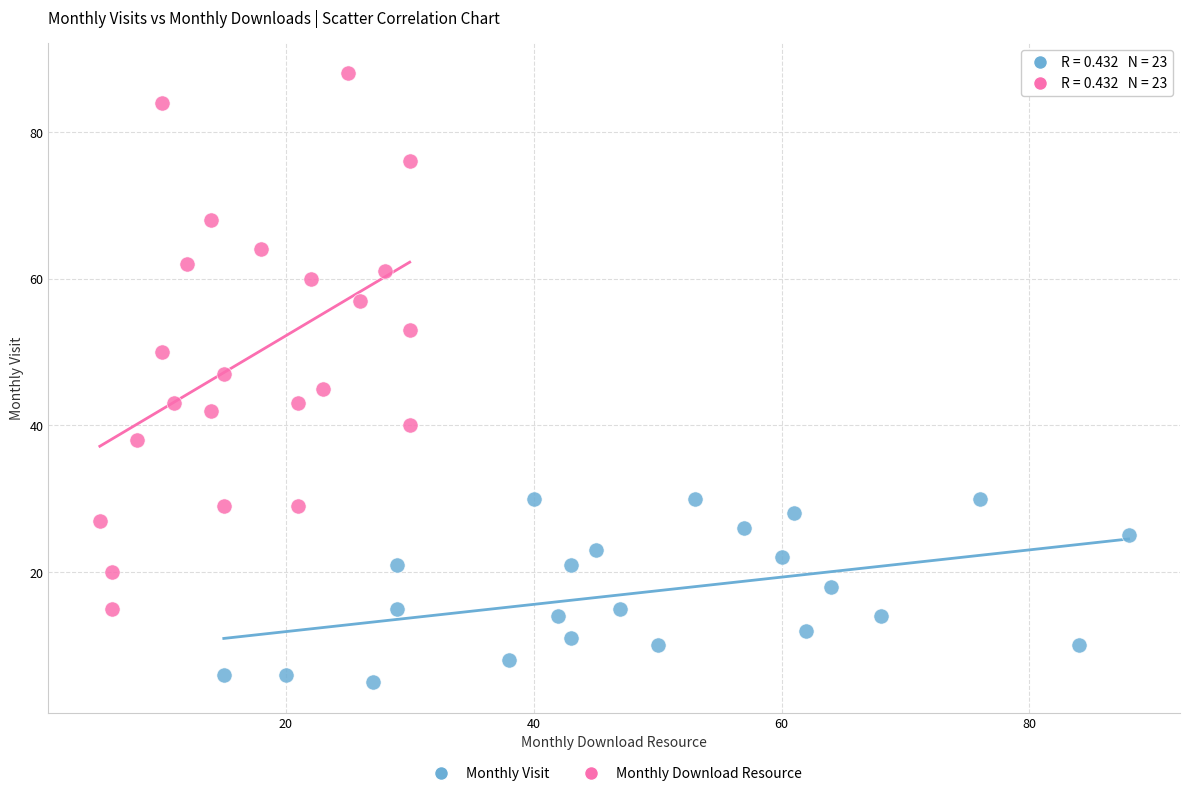

Which series has the widest spread of Y values?

Monthly Download Resource